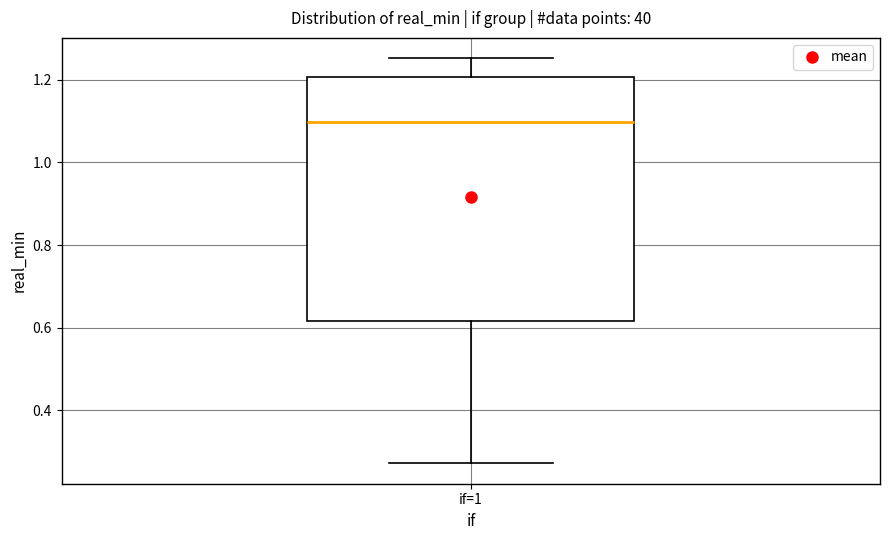

Transcribe this box plot: give where the median line is, the range the box spans, and where the two whiskers end, as read against the y-axis. The values are not printed on the chart, so give them approximately, as read against the axis.

median 1.10, box 0.62 to 1.20, whiskers 0.28 to 1.26